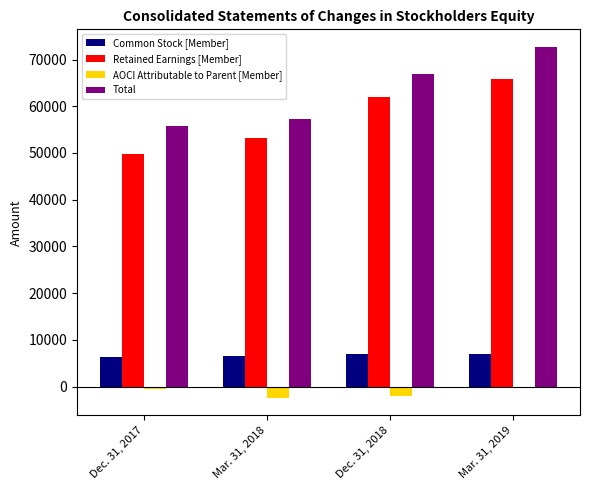

Is it true that Total equals 104458 at Dec. 31, 2018?

False